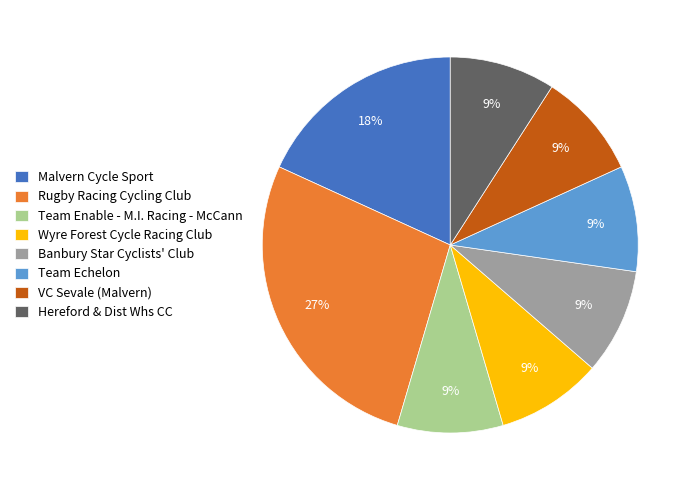

What percentage is the Hereford & Dist Whs CC slice, to the nearest percent?

9%